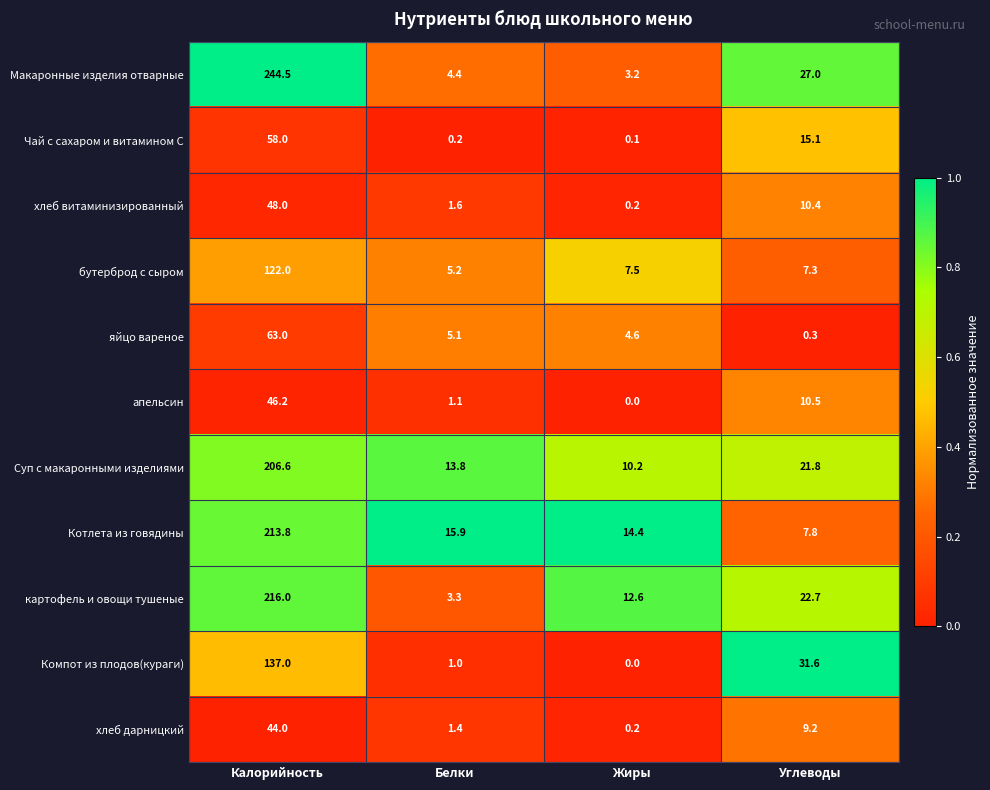

Rank the series at Углеводы from lowest to highest value.

яйцо вареное, бутерброд с сыром, Котлета из говядины, хлеб дарницкий, хлеб витаминизированный, апельсин, Чай с сахаром и витамином С, Суп с макаронными изделиями, картофель и овощи тушеные, Макаронные изделия отварные, Компот из плодов(кураги)